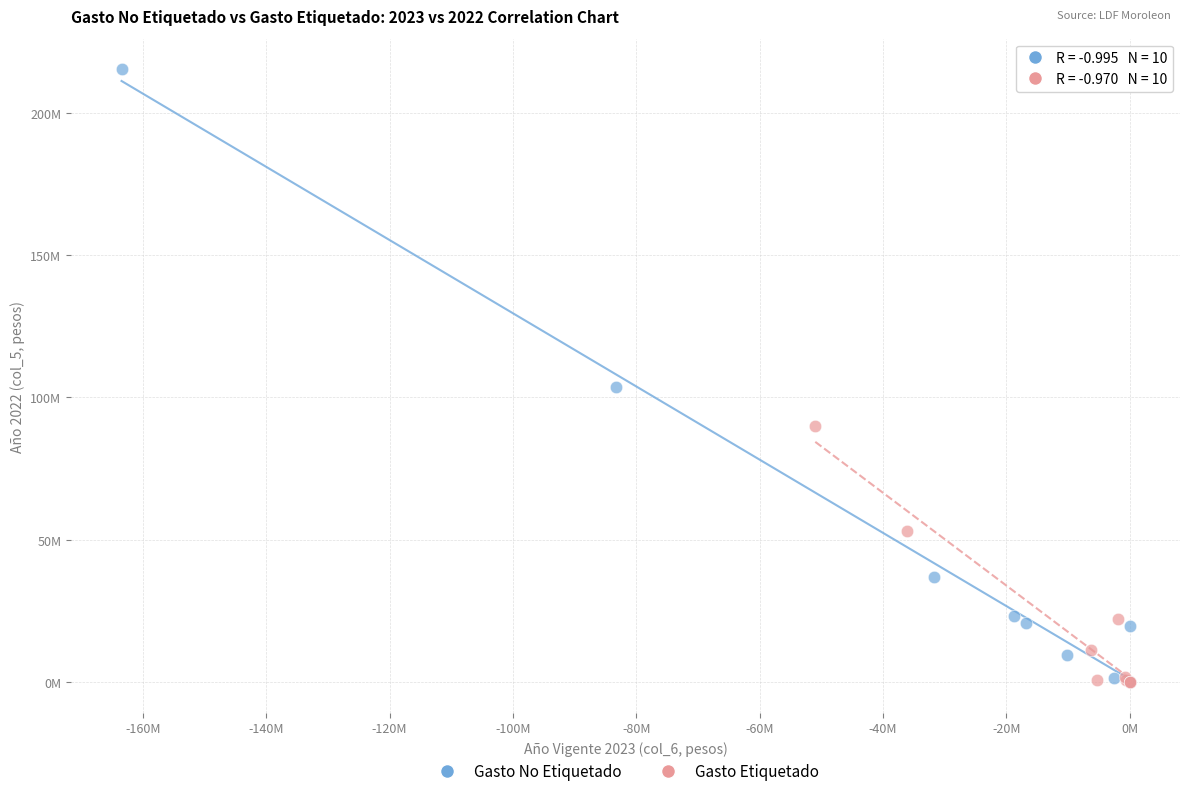

What are all the series names shown in the legend?

Gasto No Etiquetado, Gasto Etiquetado